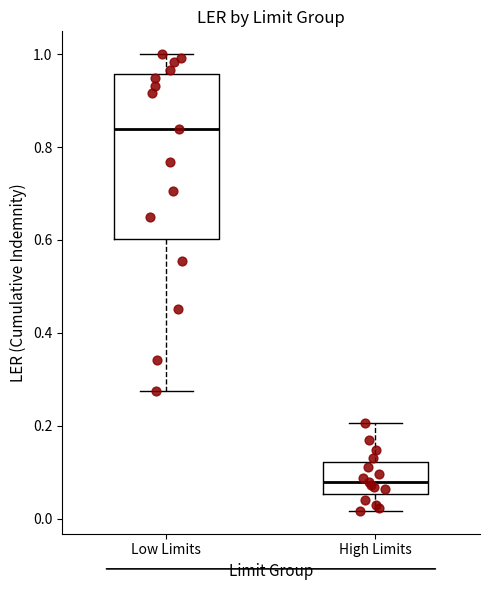

Reading left to right, read every box against the y-axis: the position of its median line, the range the box covers, and the ends of its whiskers. The values are not printed on the chart, so give them approximately, as read against the axis.

Low Limits: median 0.84, box 0.60 to 0.96, whiskers 0.28 to 1.00
High Limits: median 0.08, box 0.06 to 0.12, whiskers 0.02 to 0.20